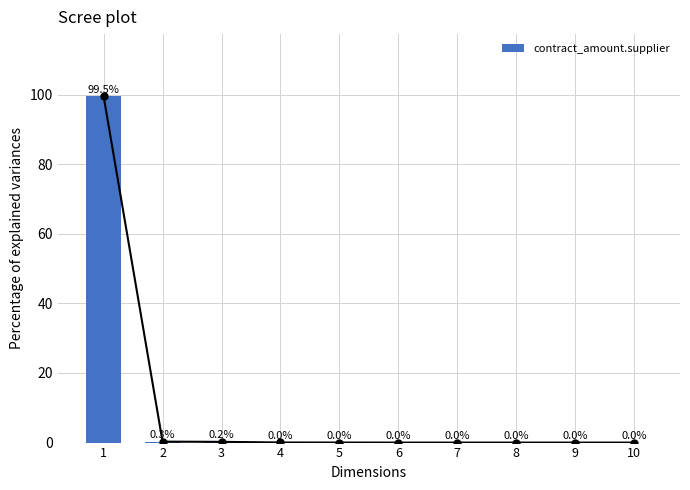

List the labels in order of value, largest first.

1, 2, 3, 4, 5, 7, 6, 8, 9, 10